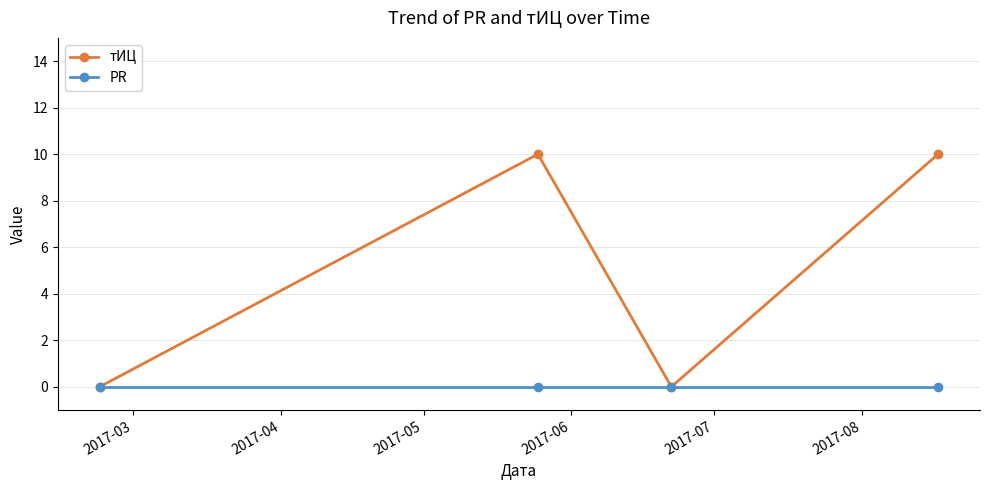

How many interior local peaks does the тИЦ series have?

1